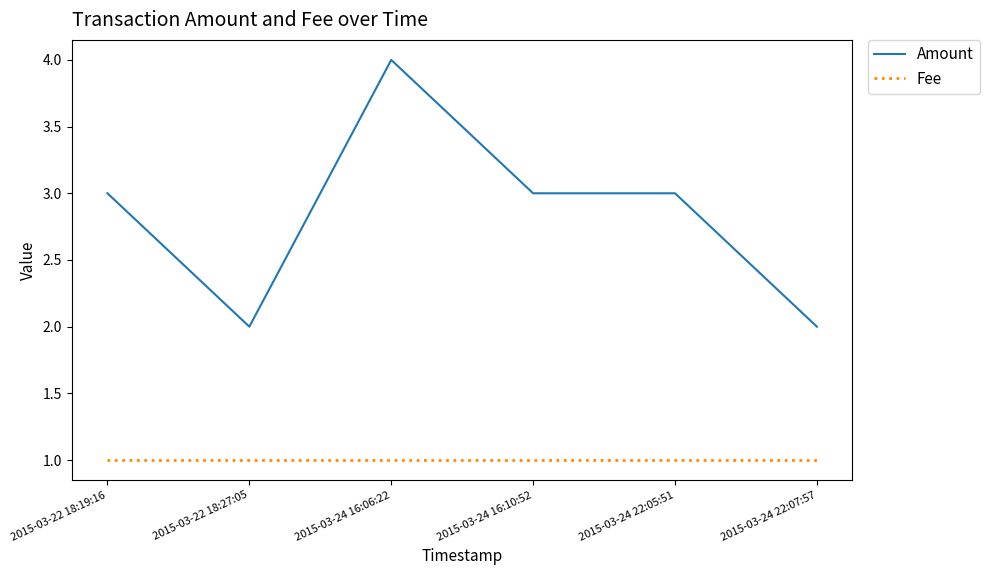

True or false: Fee has a value of 2 at 2015-03-24 22:05:51.

False